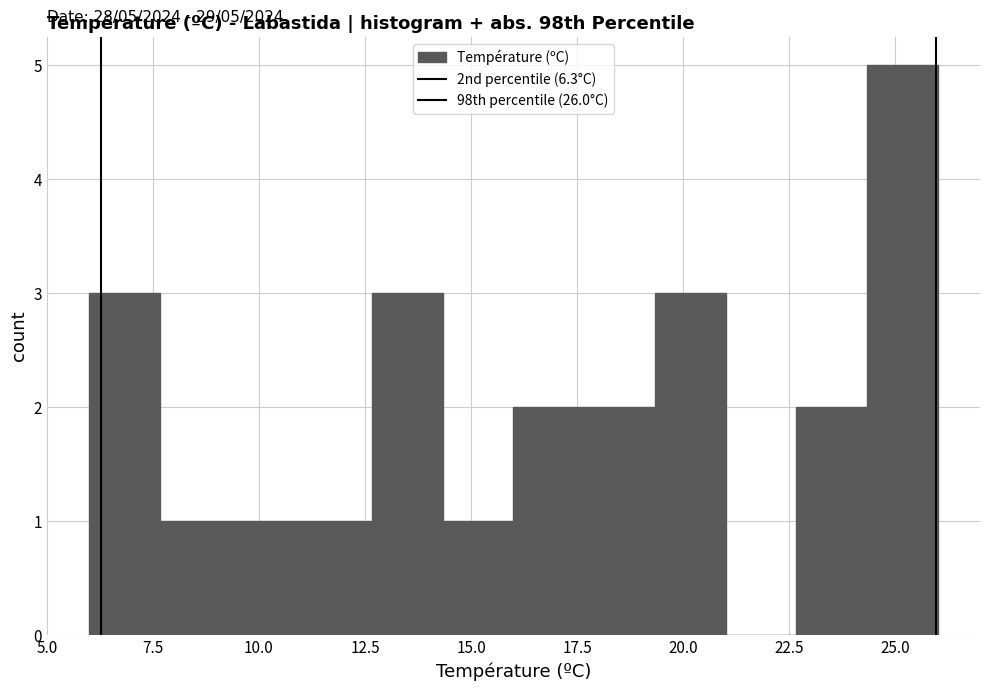

Around what value on the x-axis is the tallest bar? Give the approximate position of its centre, as read against the axis.

25.0